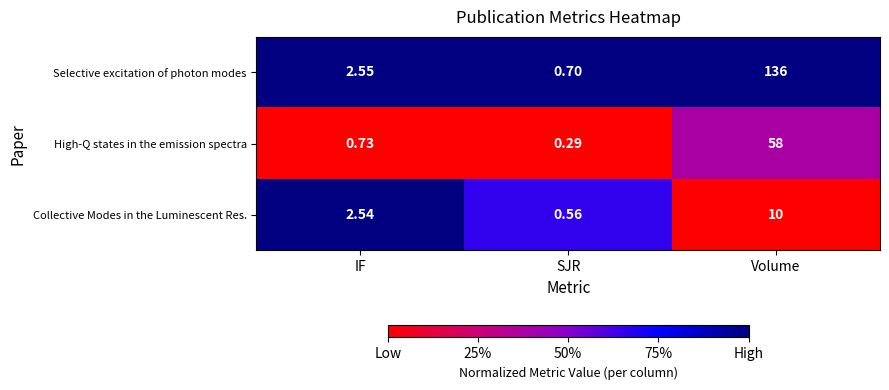

Which category has the lowest value across all series?

SJR